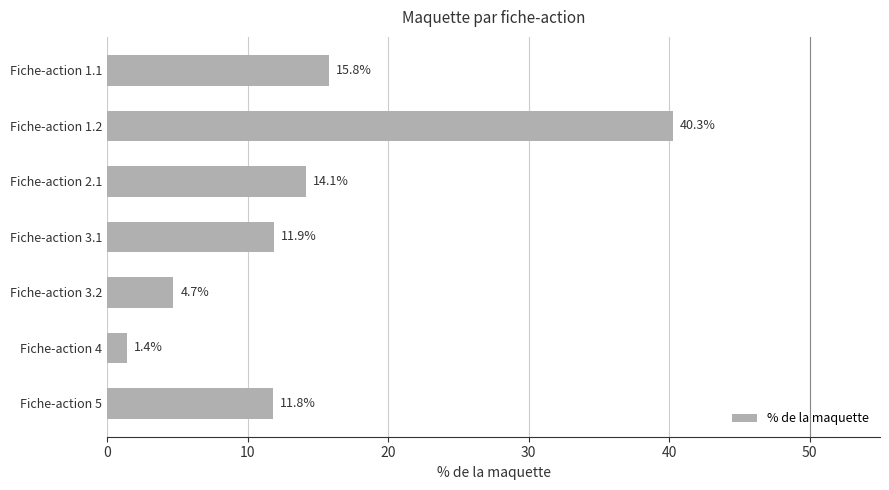

Which label corresponds to the largest value in the chart?

Fiche-action 1.2